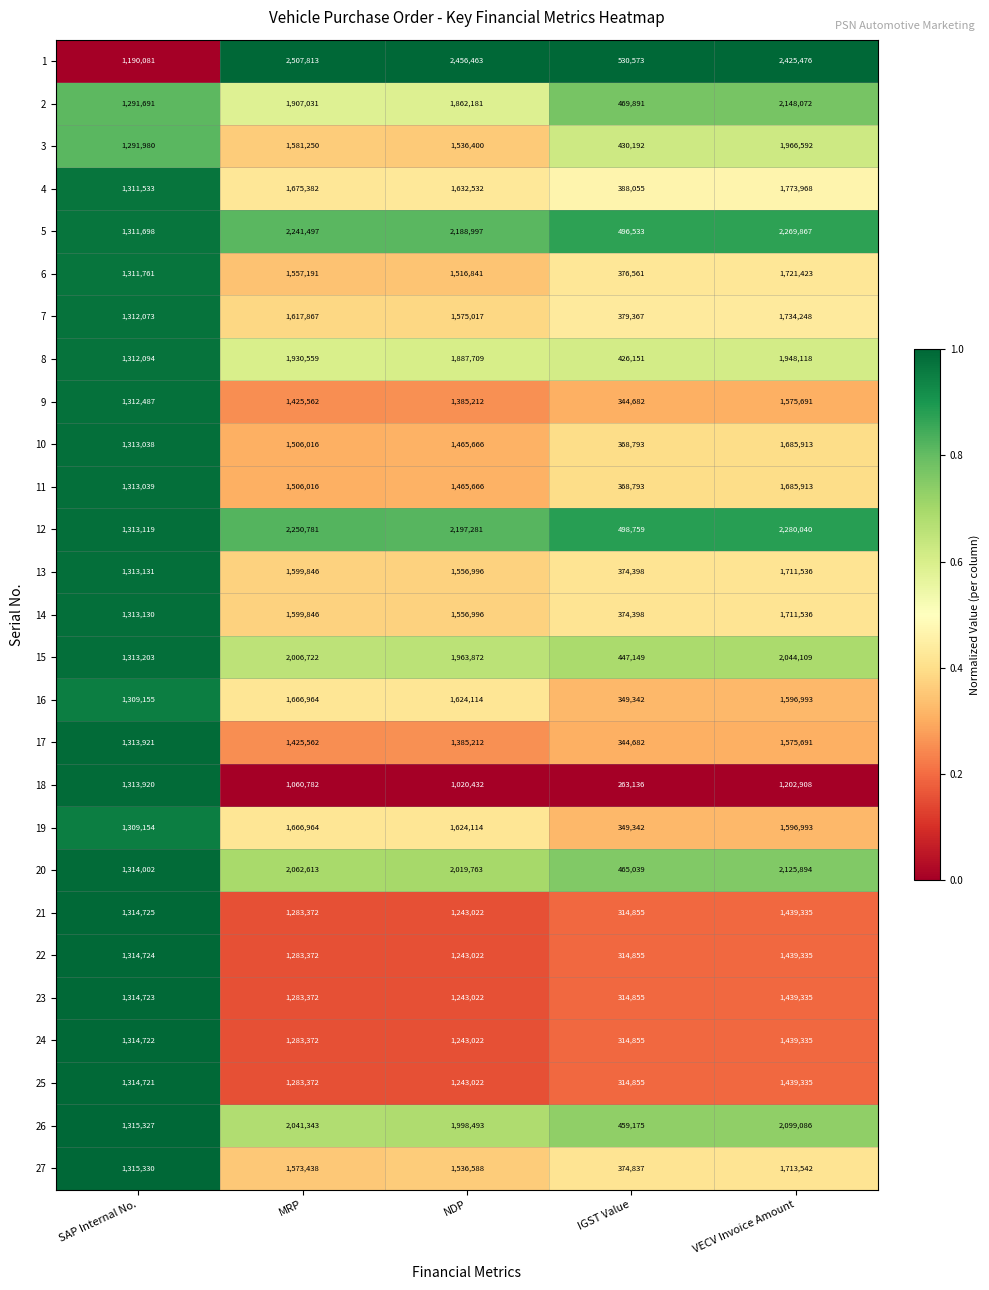

What is the total value across all series at MRP?

44827905